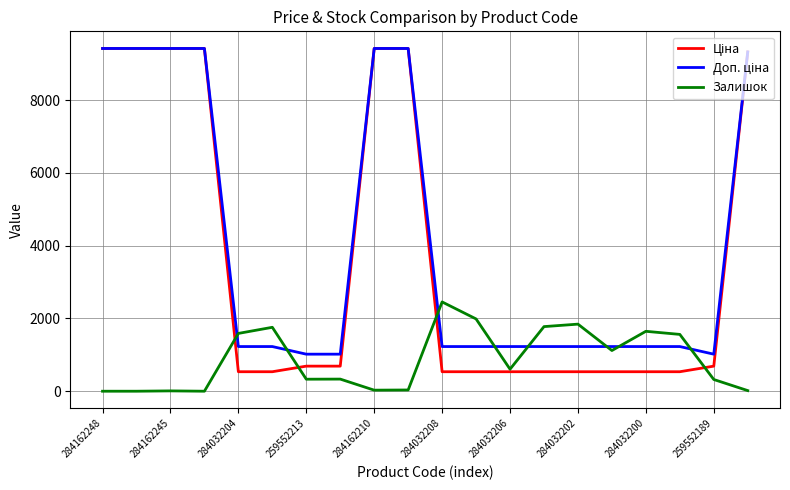

What is the difference between the maximum and minimum values in the Залишок series?

2453.0